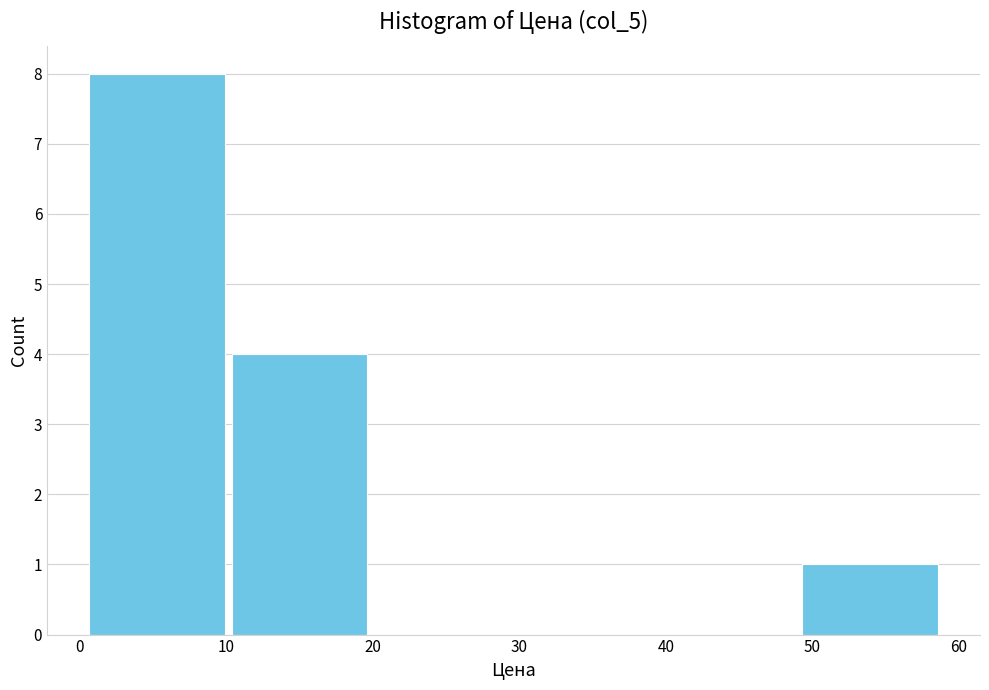

How tall is the bar that spans 49 to 59 on the x-axis? Neither the bar edges nor the heights are printed on the chart, so give them approximately, as read against the axes.

1